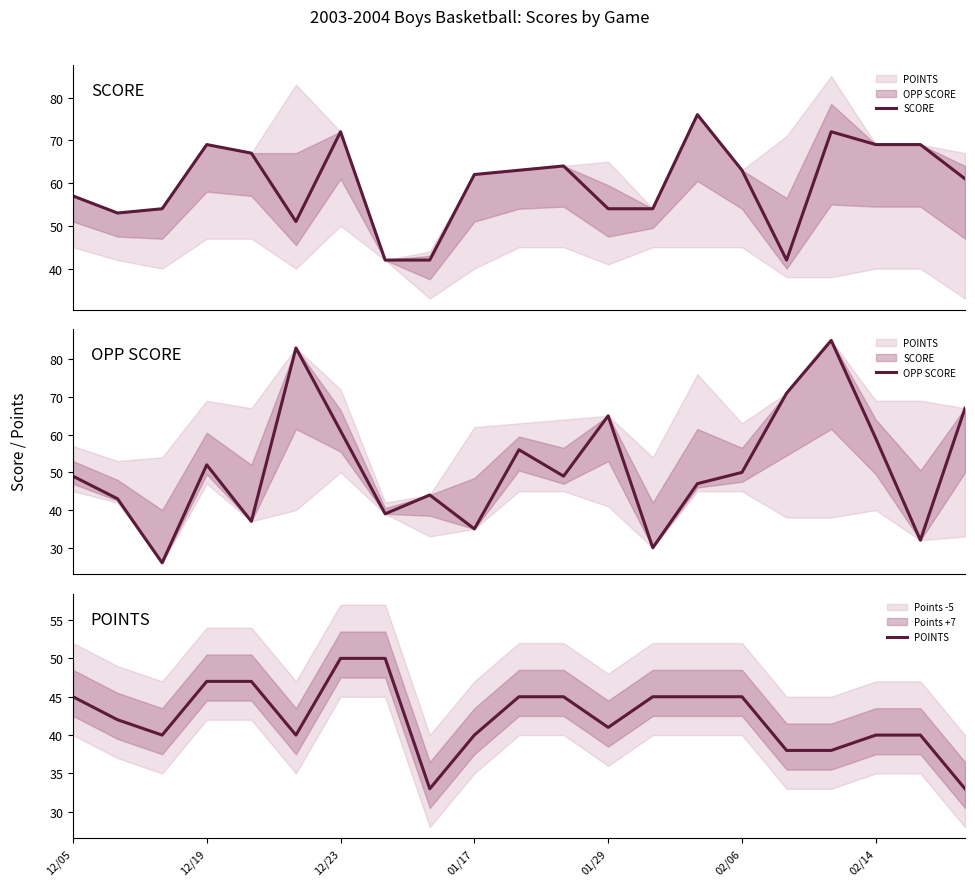

Between 02/06 and 16, which is larger?

02/06